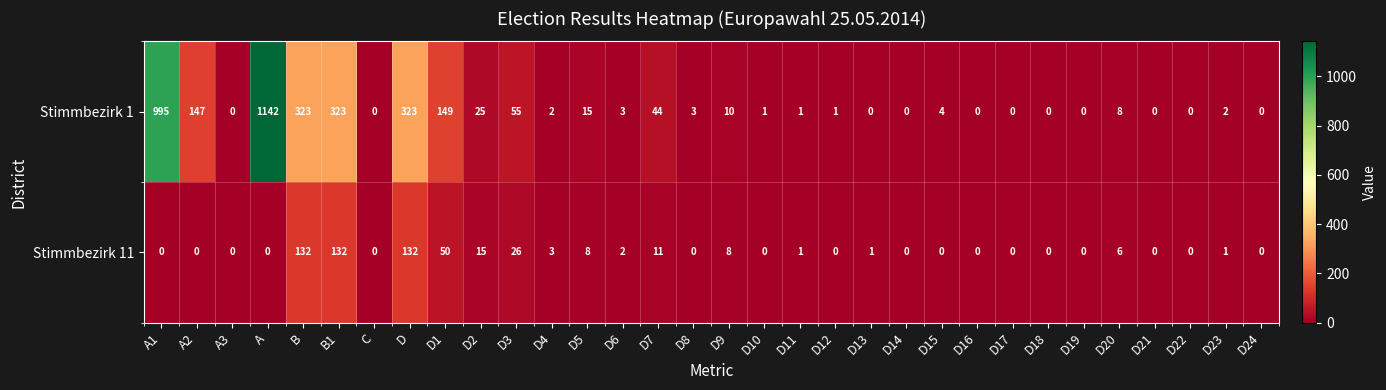

Which category has the highest value in the Stimmbezirk 1 series?

A